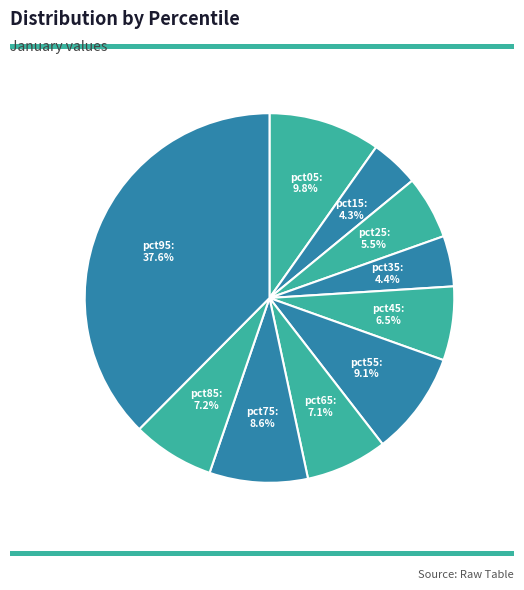

Count the number of slices in the pie.

10